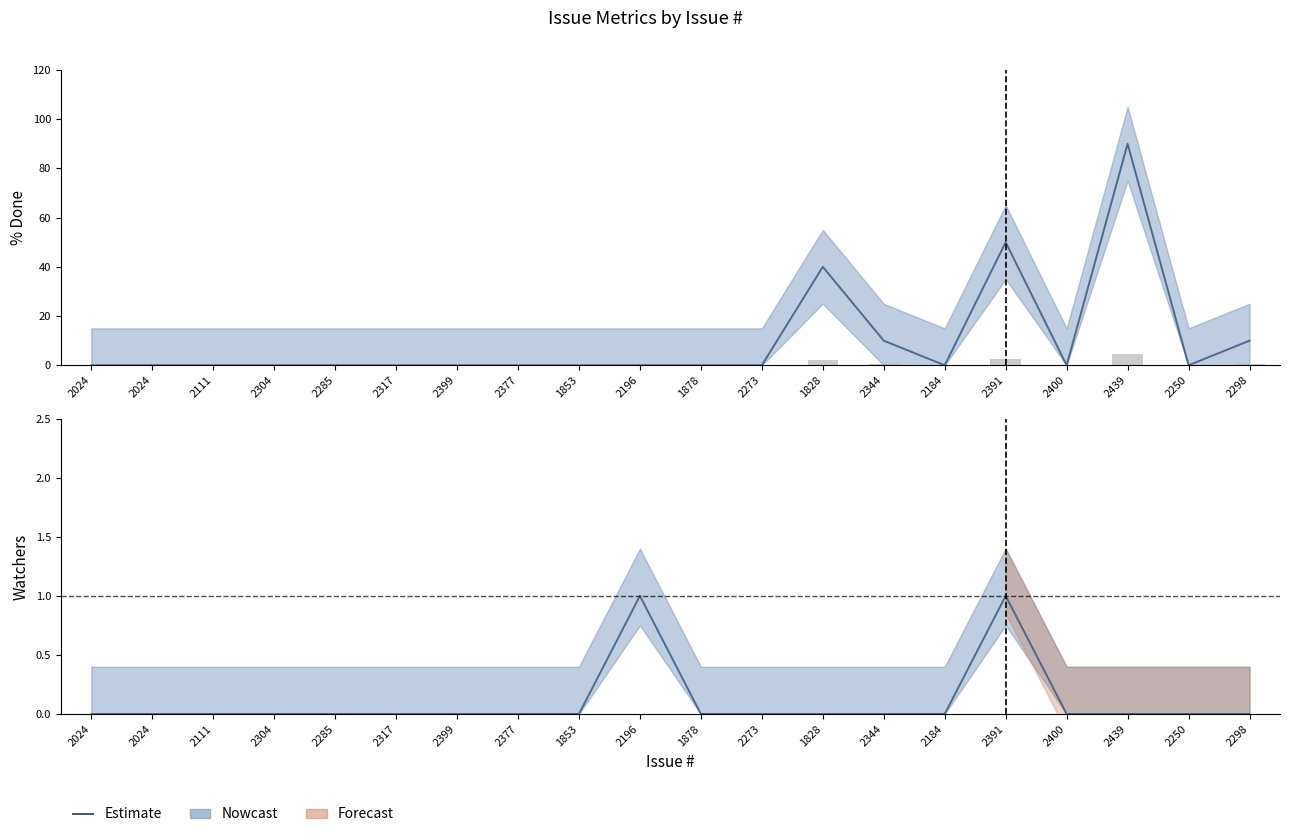

Reading left to right, transcribe all the data shown in this chart.

% Done: 2024=0.0	2024=0.0	2111=0.0	2304=0.0	2285=0.0	2317=0.0	2399=0.0	2377=0.0	1853=0.0	2196=0.0	1878=0.0	2273=0.0	1828=40.0	2344=10.0	2184=0.0	2391=50.0	2400=0.0	2439=90.0	2250=0.0	2298=10.0
Votes: 2024=0.0	2024=0.0	2111=0.0	2304=0.0	2285=0.0	2317=0.0	2399=0.0	2377=0.0	1853=0.0	2196=0.0	1878=0.0	2273=0.0	1828=2.0	2344=0.5	2184=0.0	2391=2.5	2400=0.0	2439=4.5	2250=0.0	2298=0.5
Watchers: 2024=0.0	2024=0.0	2111=0.0	2304=0.0	2285=0.0	2317=0.0	2399=0.0	2377=0.0	1853=0.0	2196=1.0	1878=0.0	2273=0.0	1828=0.0	2344=0.0	2184=0.0	2391=1.0	2400=0.0	2439=0.0	2250=0.0	2298=0.0